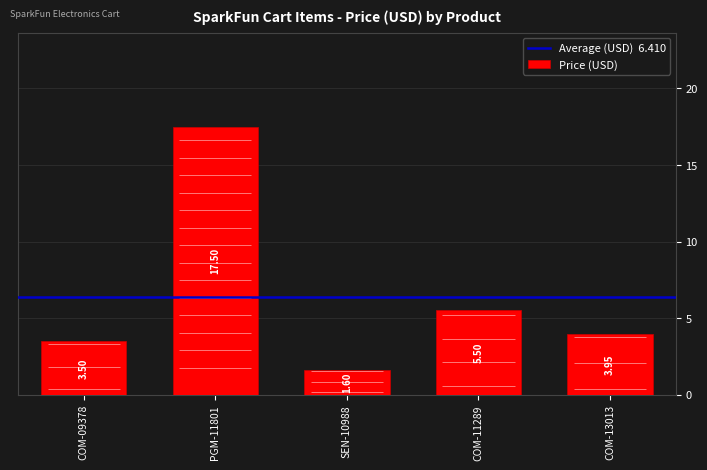

What is the difference between the second highest and second lowest values?

2.0